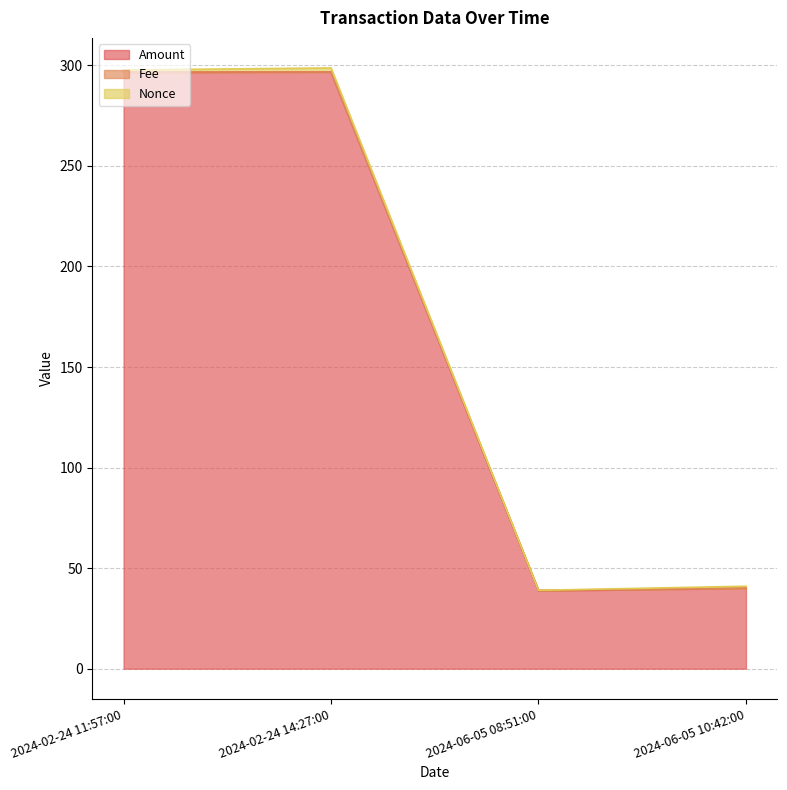

At which label is Fee closest to 0?

2024-02-24 14:27:00